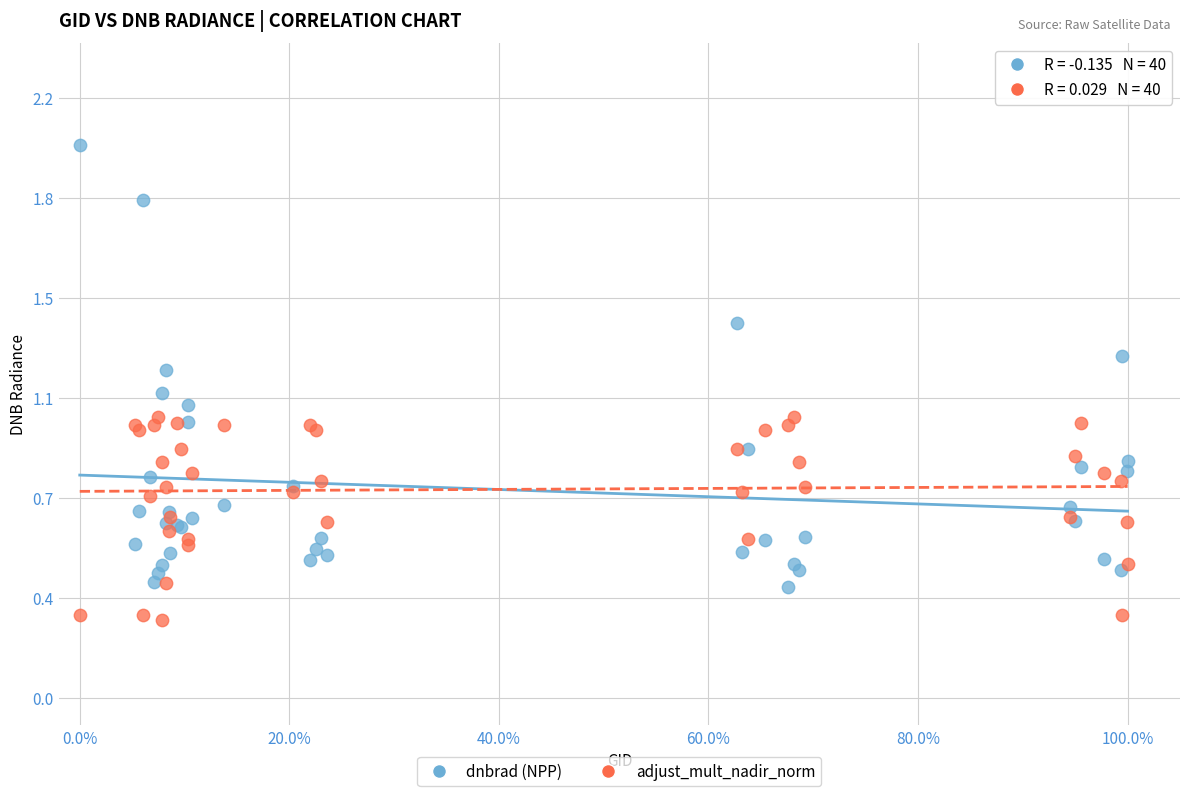

Which series has the widest spread of Y values?

dnbrad (NPP)